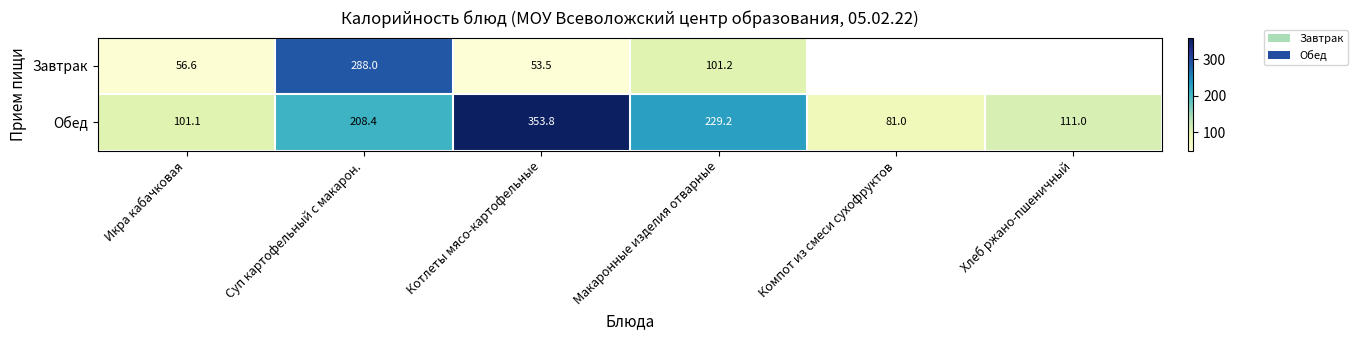

Is the value of Завтрак at Икра кабачковая greater than the value of Обед at Макаронные изделия отварные?

No